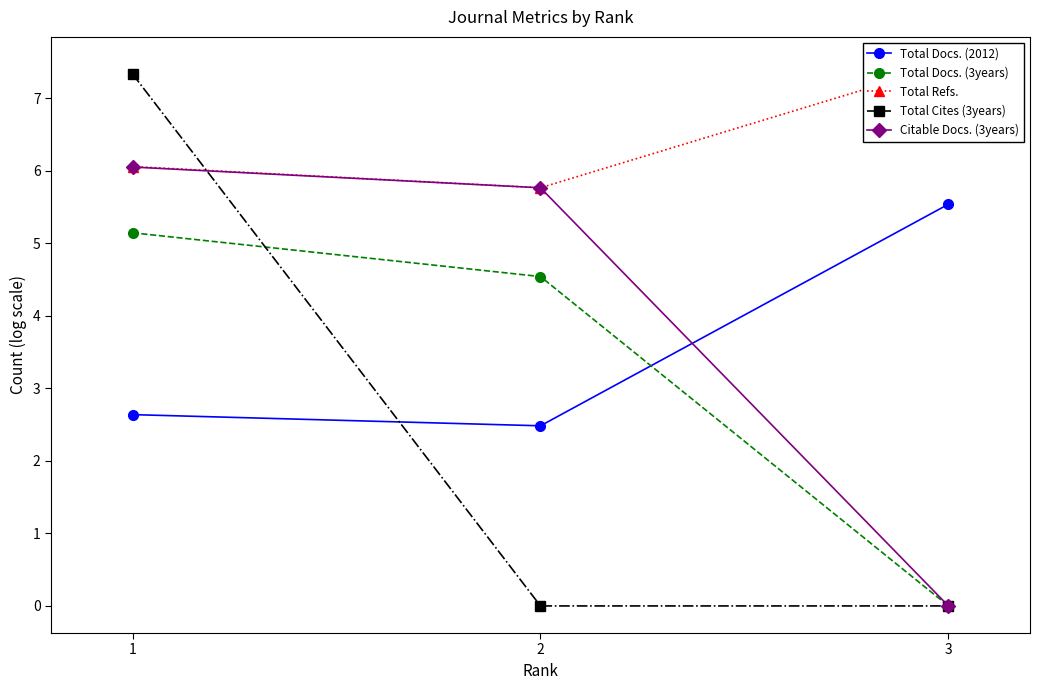

What is the total value across all series at 2?

18.6